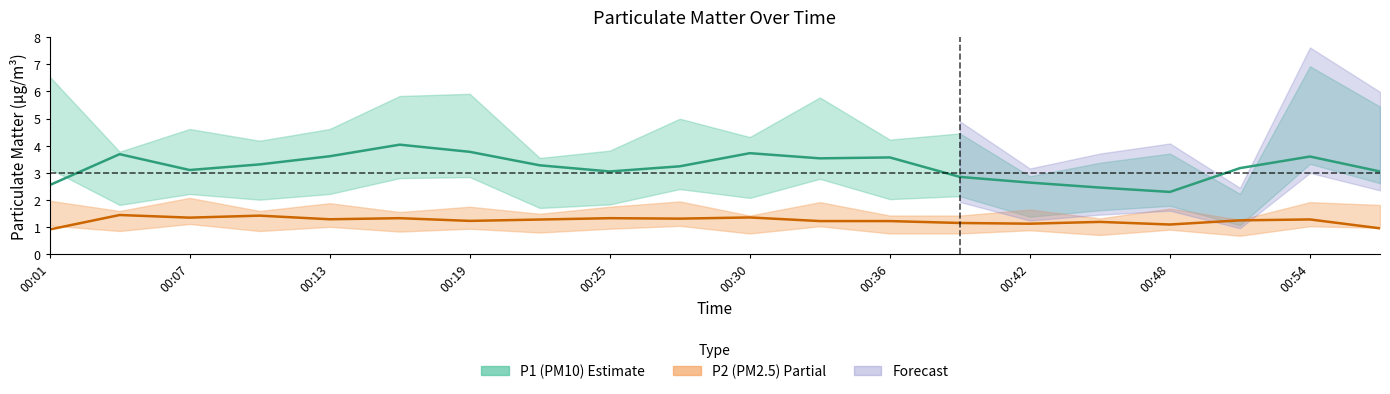

How many interior local valleys does the P2 mean series have?

6